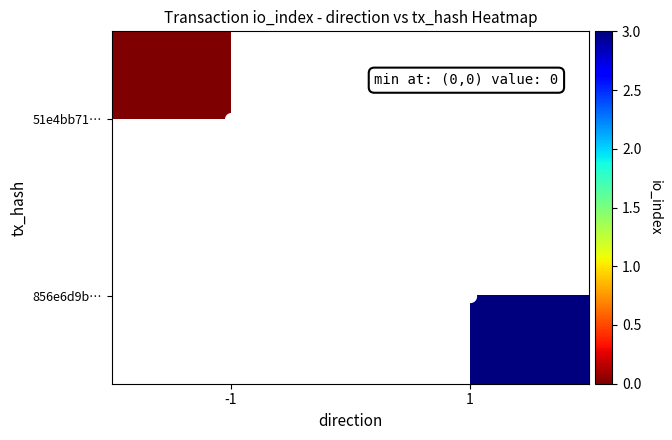

At how many categories does at least one series exceed 0?

1